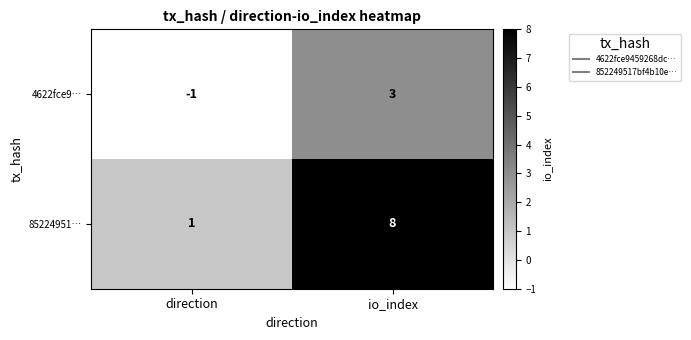

List the series in order of their peak value, lowest first.

4622fce9…, 85224951…